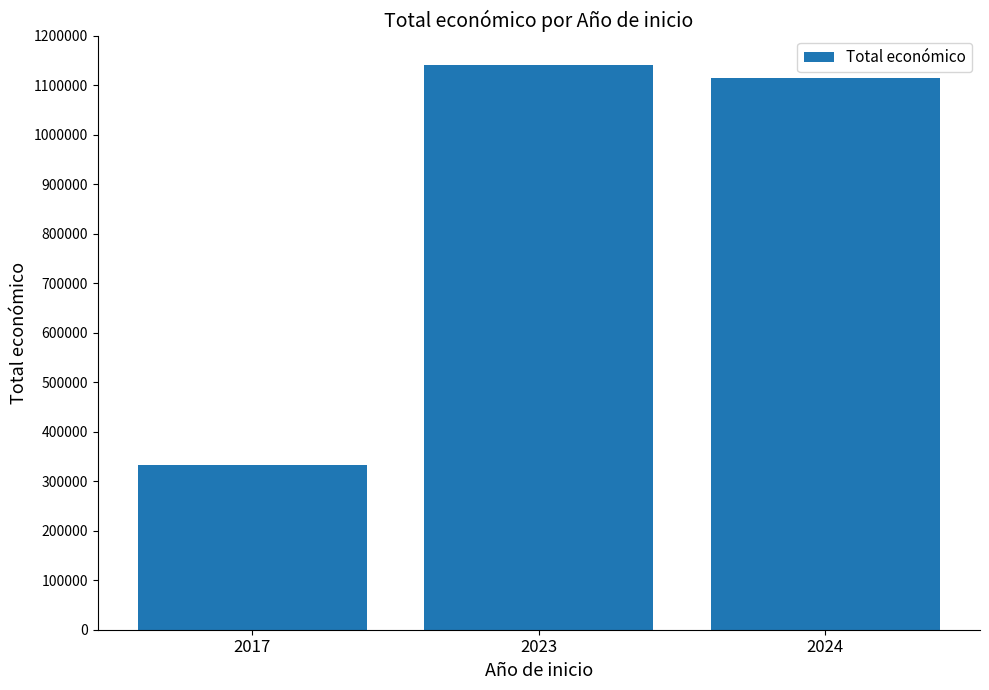

Rank the categories by value from highest to lowest.

2023, 2024, 2017